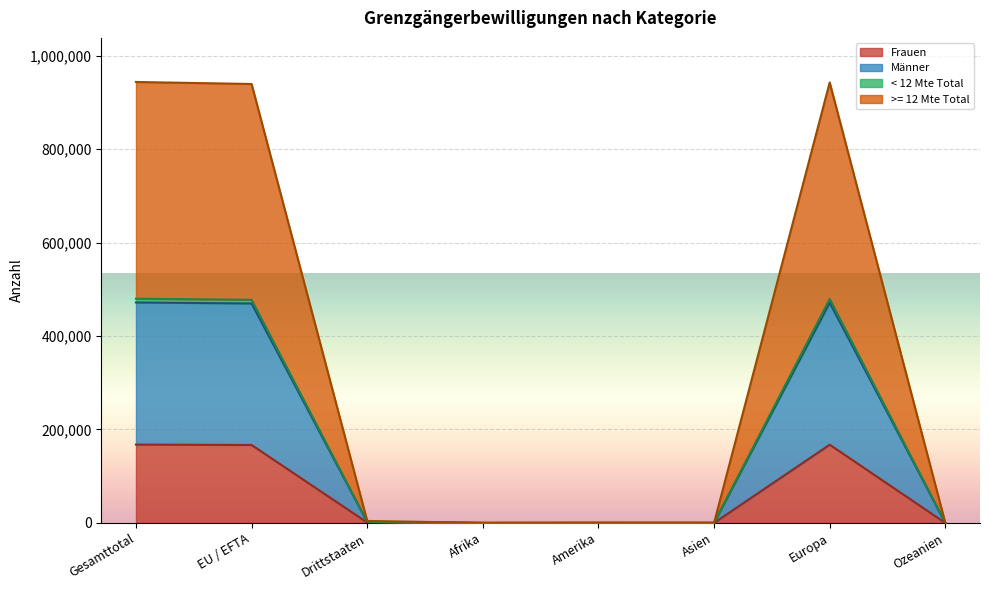

Where is Männer nearest to the value 235914?

EU / EFTA